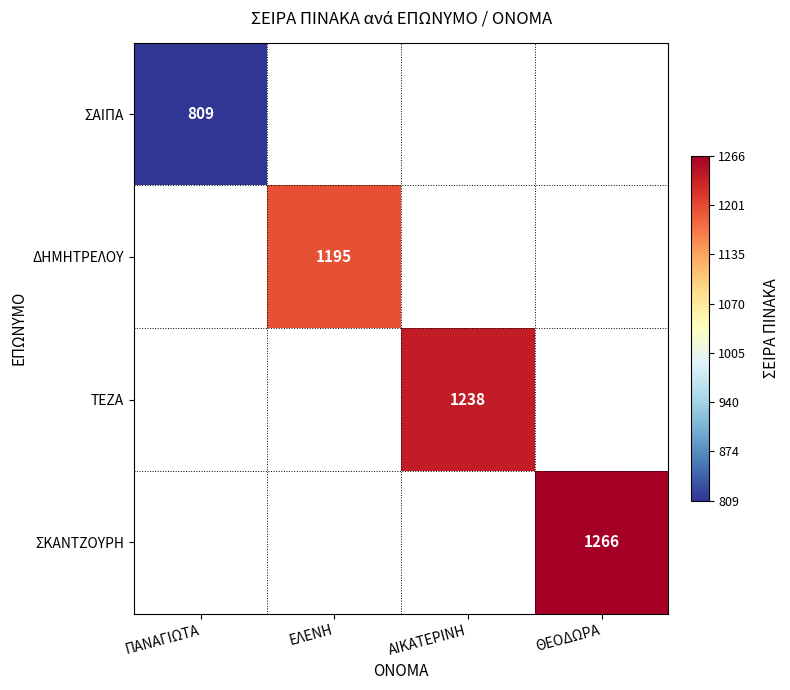

The ΤΕΖΑ series shows 621 at ΑΙΚΑΤΕΡΙΝΗ. True or false?

False